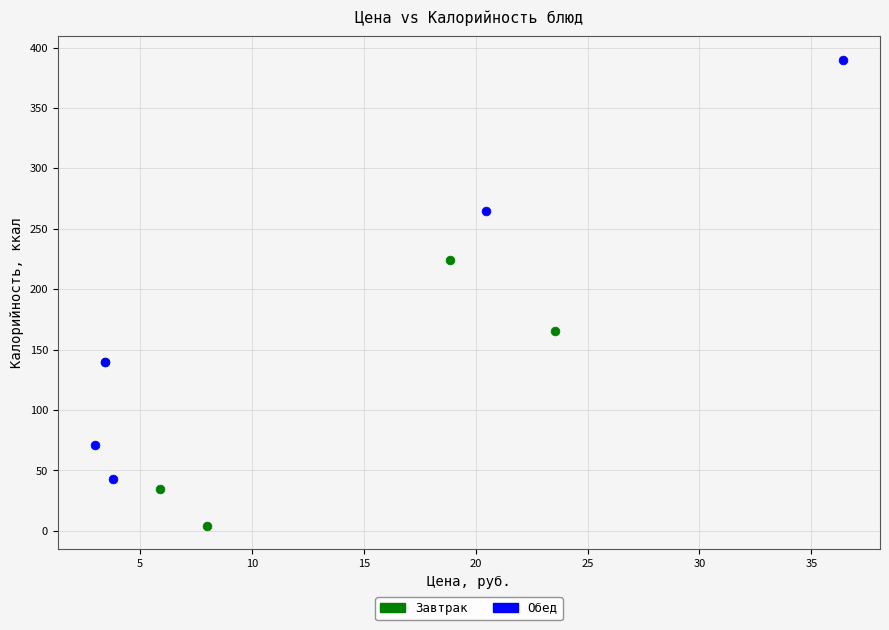

Which series contains the highest Y value?

Обед